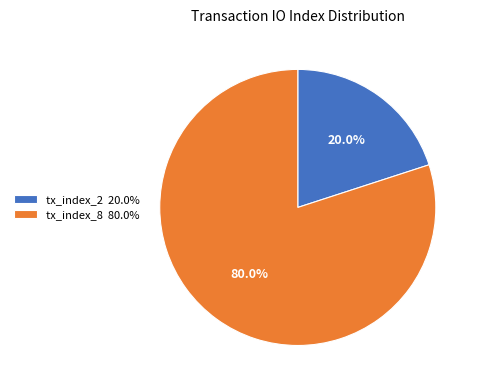

True or false: tx_index_8 accounts for 80% of the total.

True